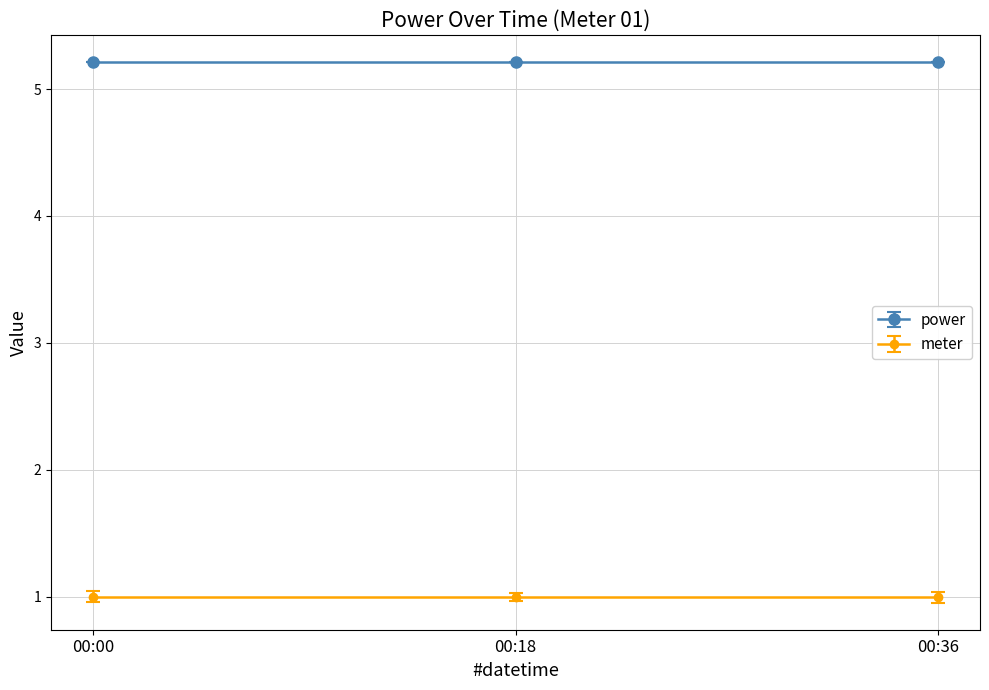

What is the difference between the highest and lowest values at 00:00?

4.2